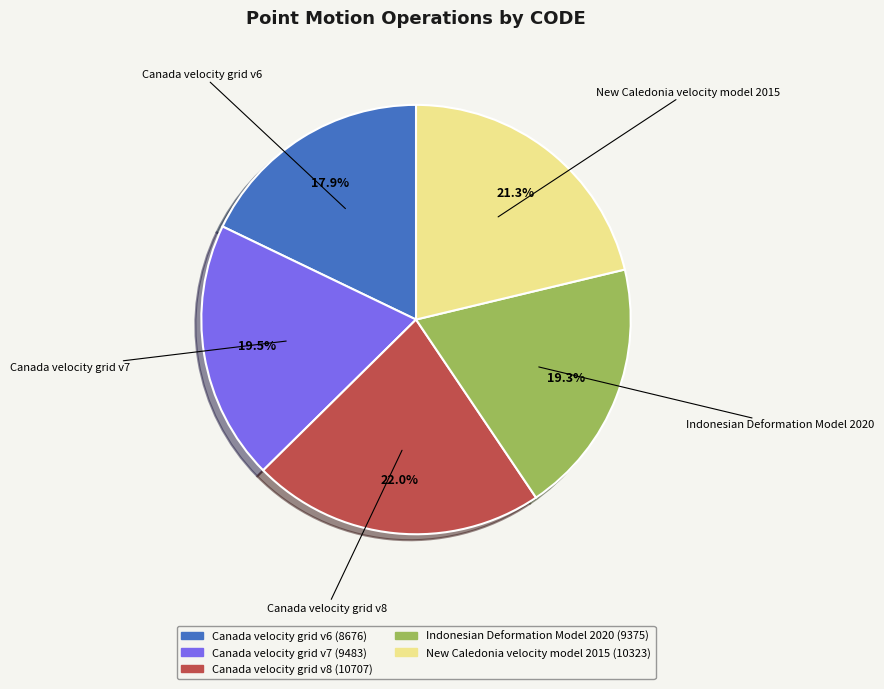

To the nearest percent, what is the combined percentage of Canada velocity grid v8 and Canada velocity grid v7?

42%